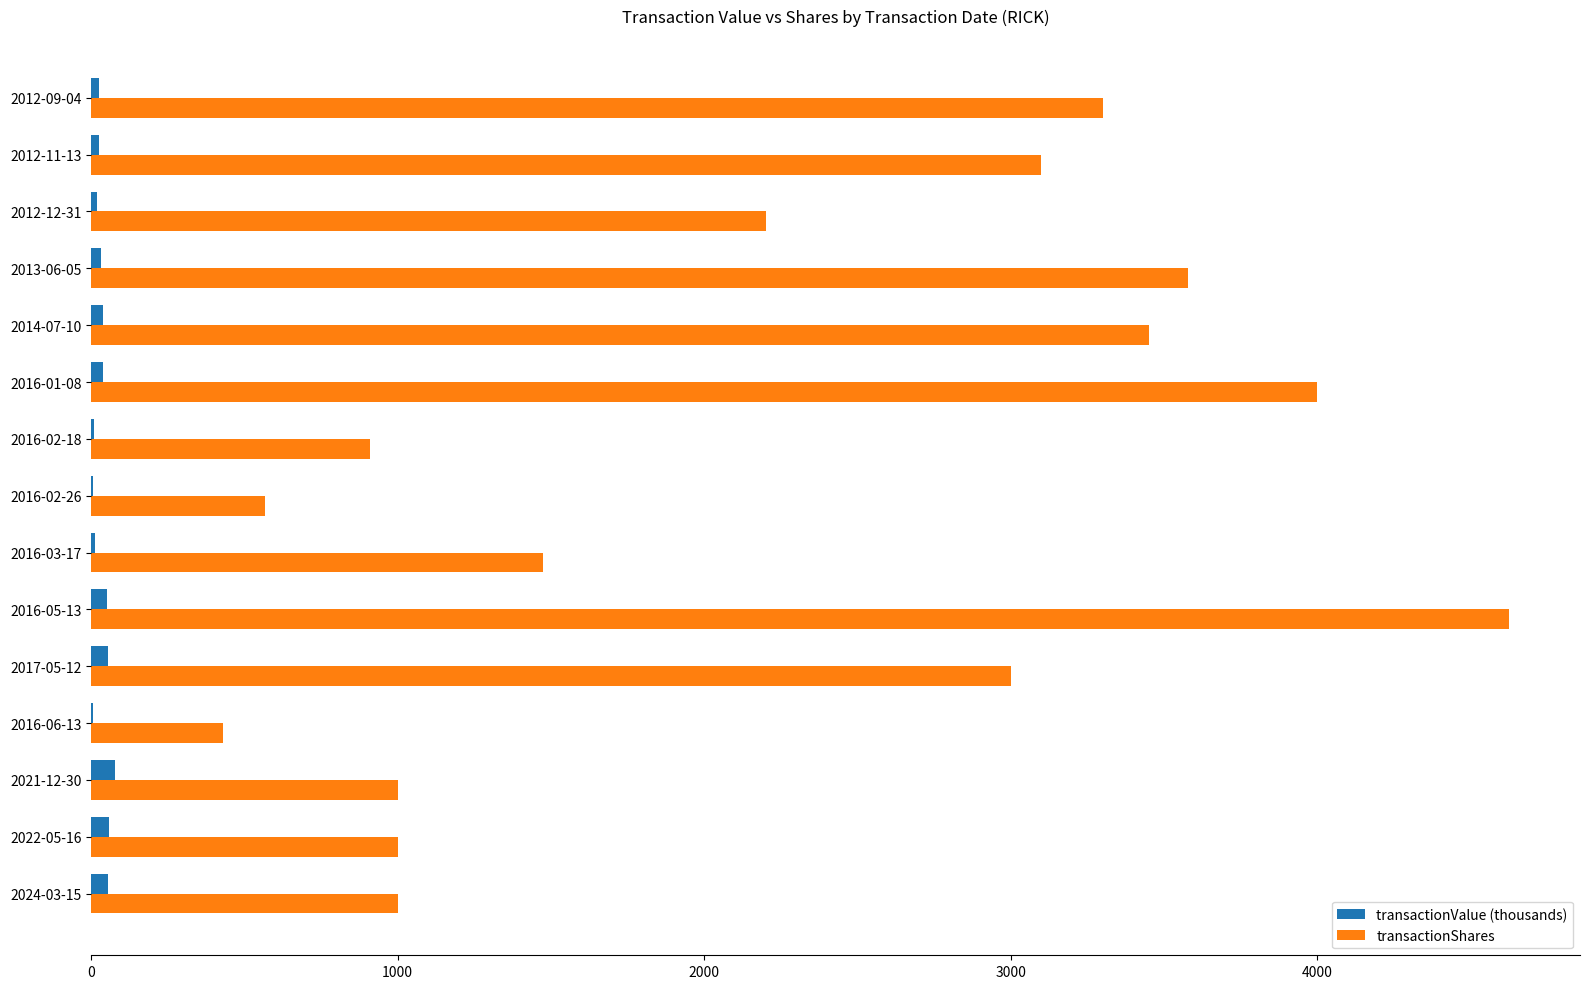

How many data points in transactionValue (thousands) are above 30?

8